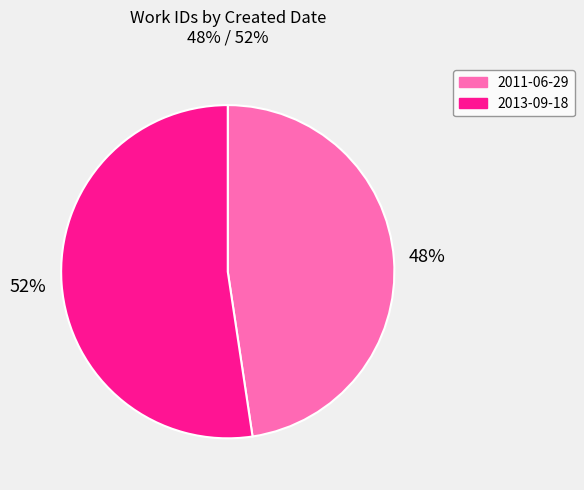

Which has a higher value, 2013-09-18 or 2011-06-29?

2013-09-18